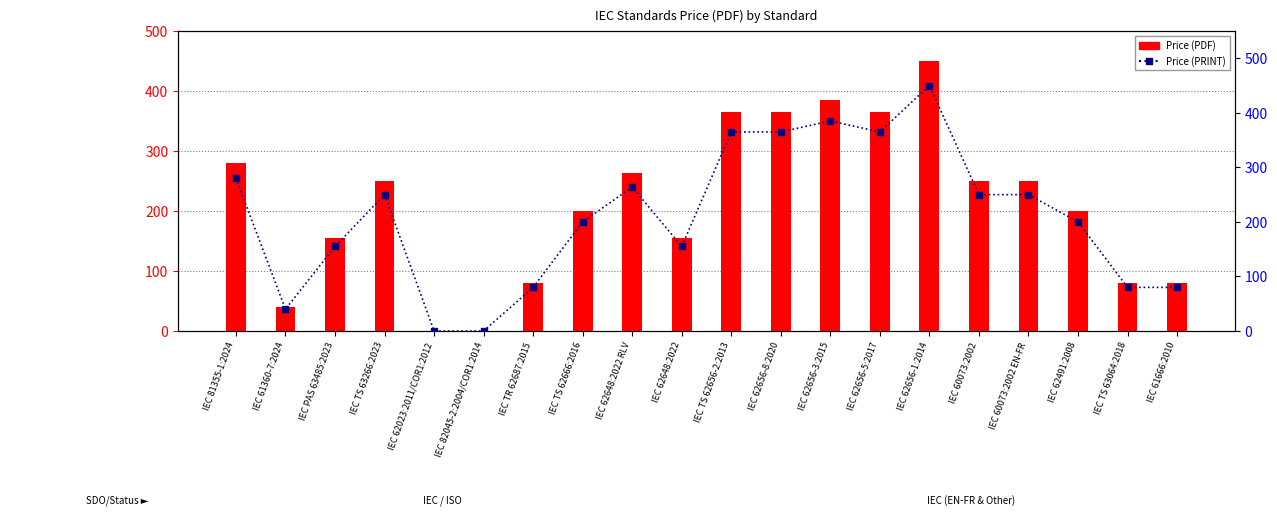

How many groups of bars are there?

20